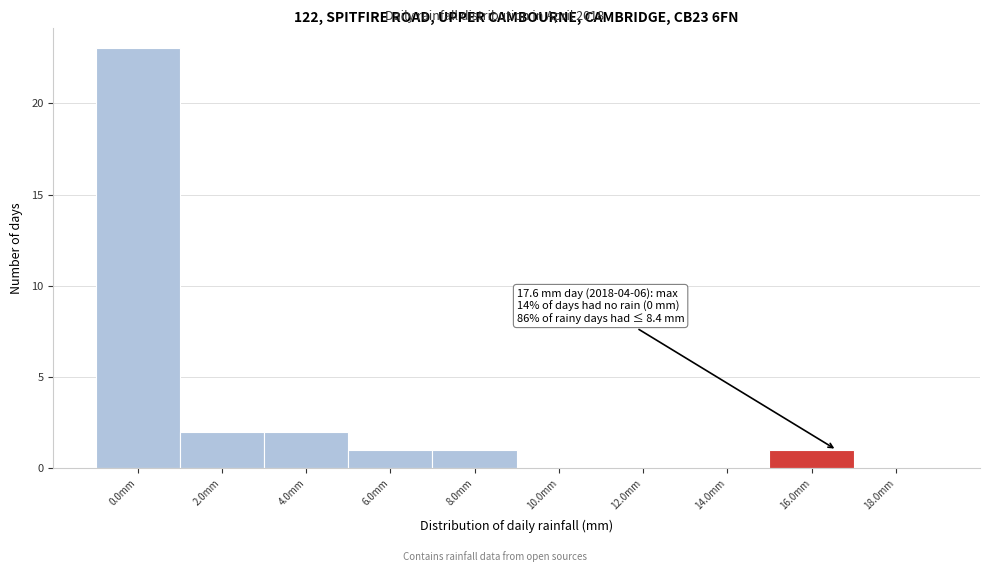

Reading left to right, extract all data points from this chart.

0.0mm=23	2.0mm=2	4.0mm=2	6.0mm=1	8.0mm=1	10.0mm=0	12.0mm=0	14.0mm=0	16.0mm=1	18.0mm=0